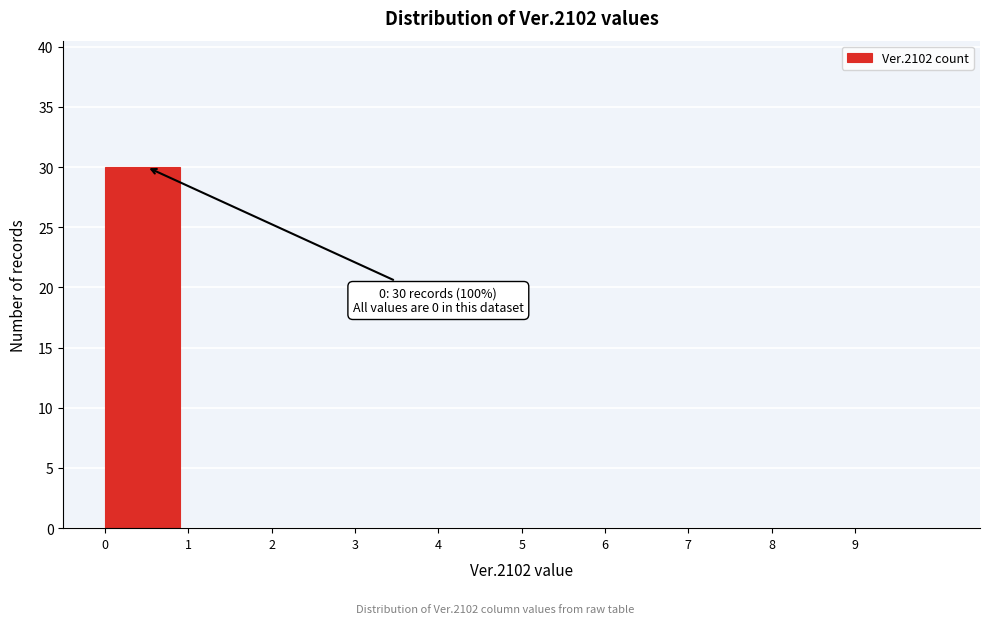

Reading left to right, list all the values displayed in this chart.

0=30	1=0	2=0	3=0	4=0	5=0	6=0	7=0	8=0	9=0